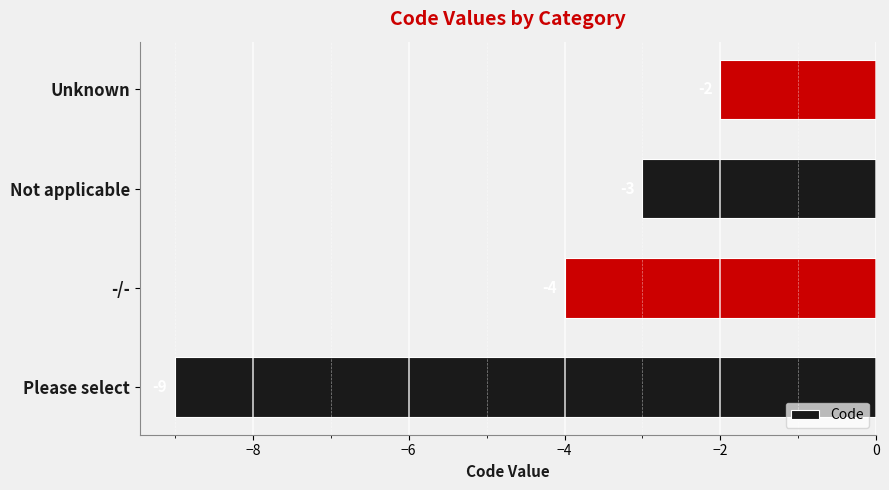

List the labels in order of value, largest first.

Unknown, Not applicable, -/-, Please select